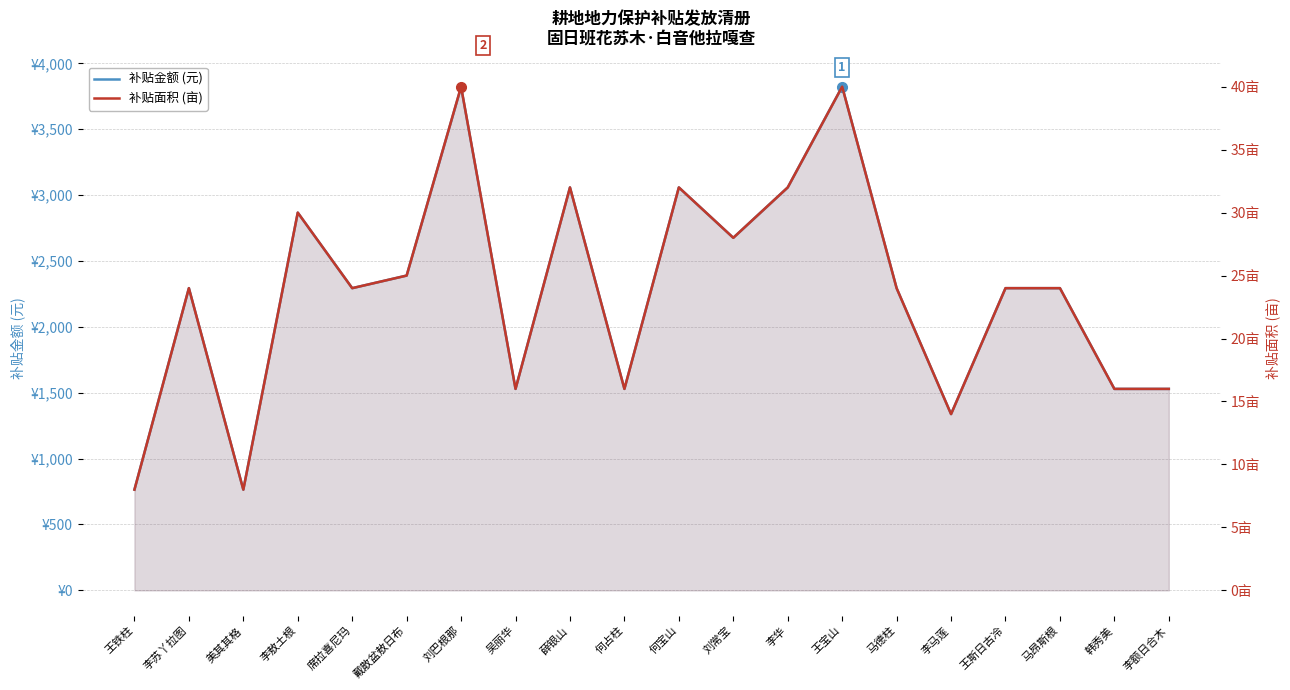

Where does the 补贴面积 (亩) series first go above 24?

李敖土根